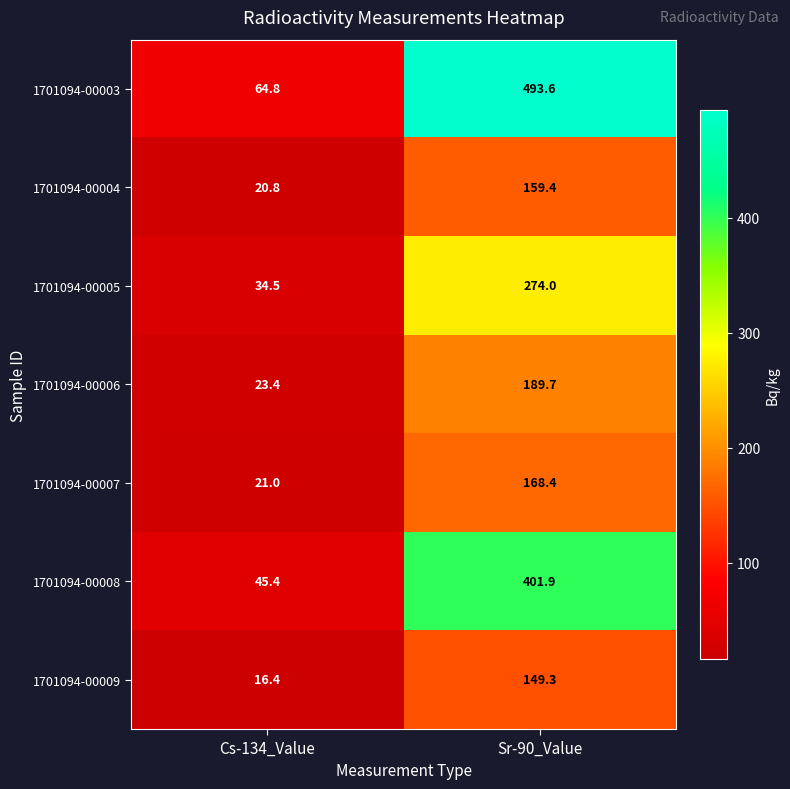

Is it true that 1701094-00003 equals 127.7 at Sr-90_Value?

False